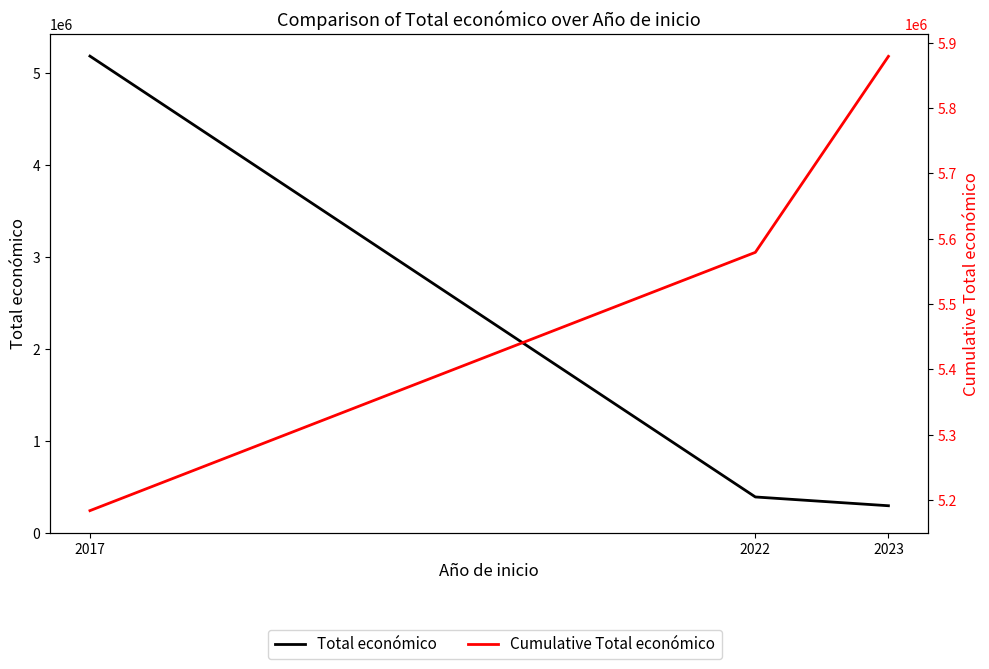

True or false: Total económico has a value of 483297.8 at 2023.

False